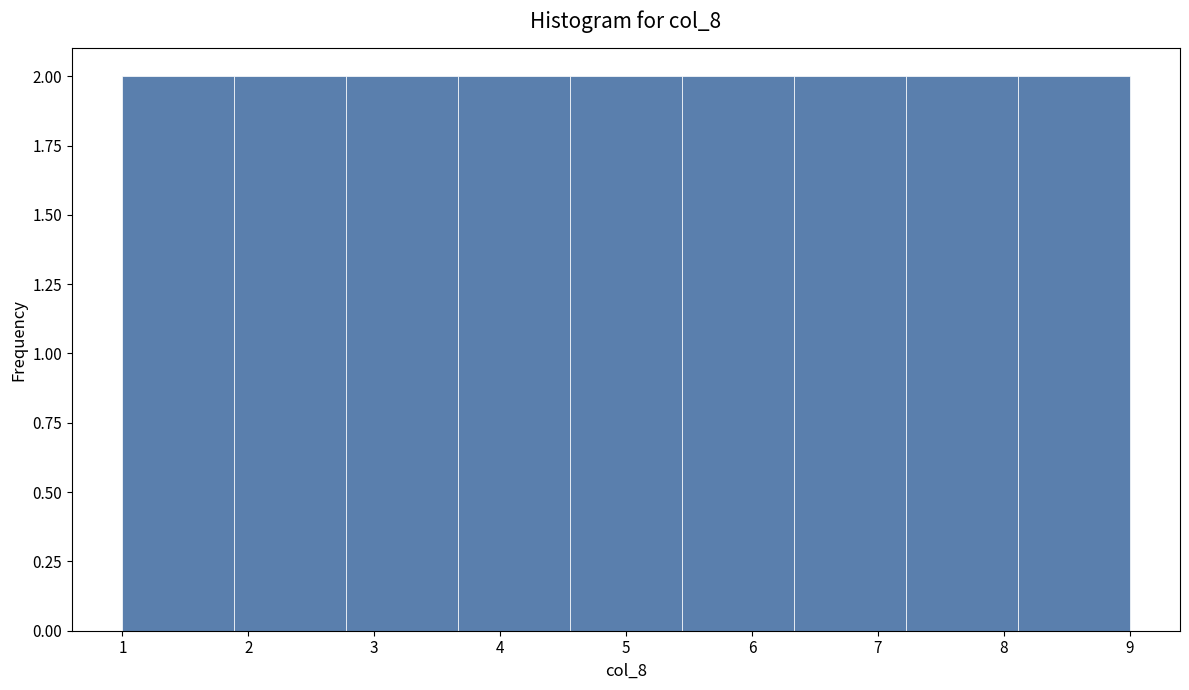

How tall is the bar that spans 1.9 to 2.8 on the x-axis? Neither the bar edges nor the heights are printed on the chart, so give them approximately, as read against the axes.

2